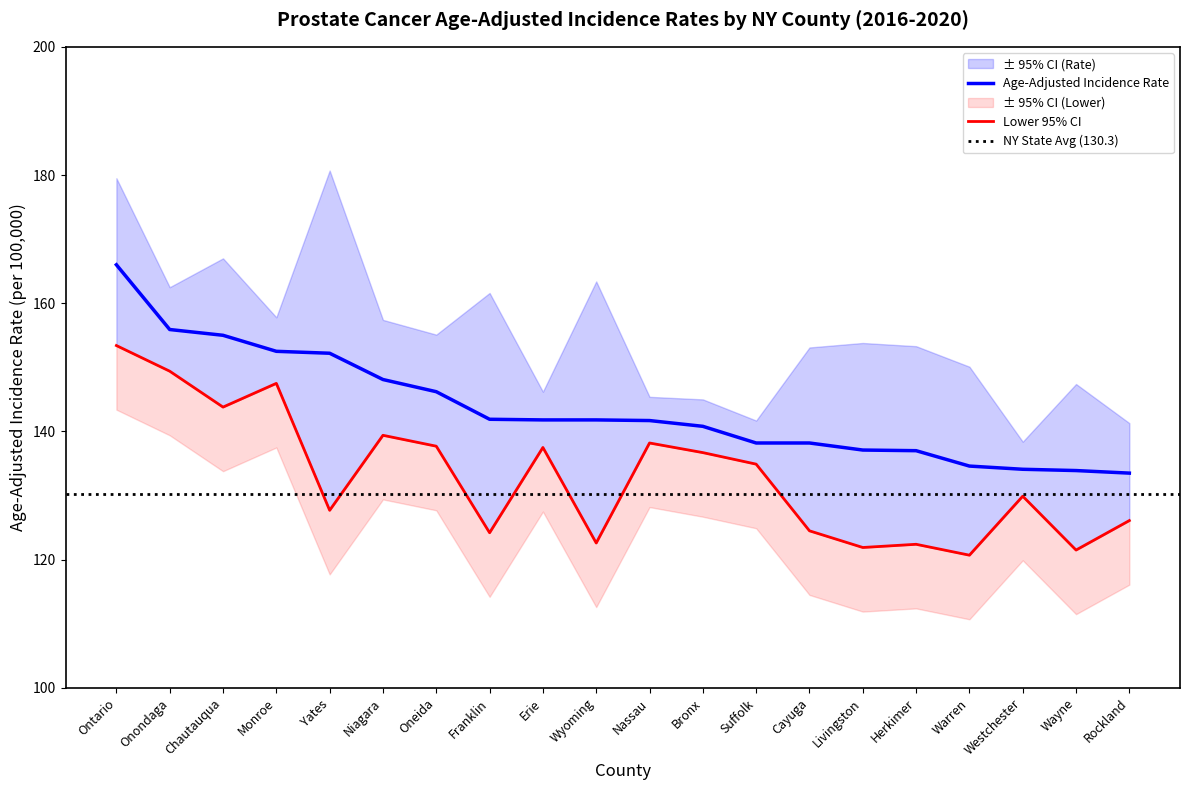

How many lines are shown in the chart?

2